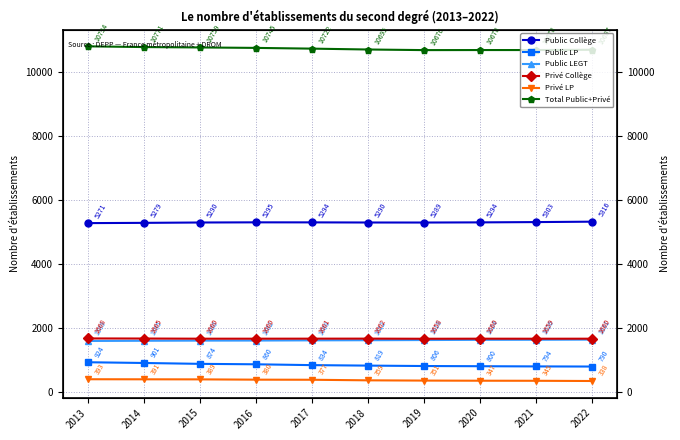

Which series has the widest spread of values?

Public LP